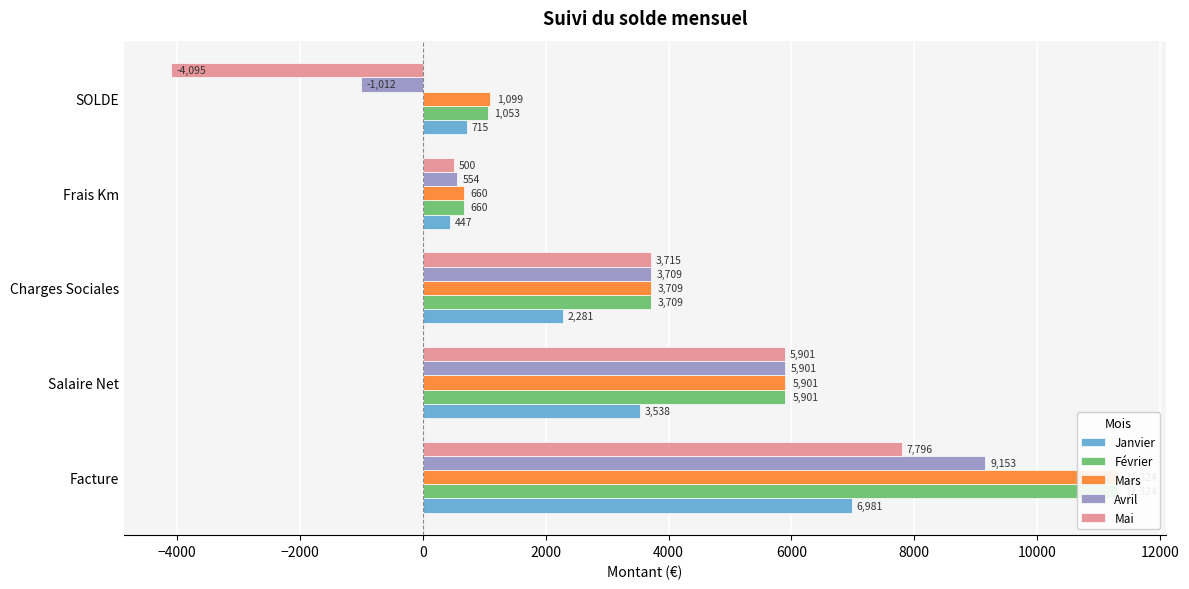

What is the value of the Janvier bar at the 4th from the left?

447.0